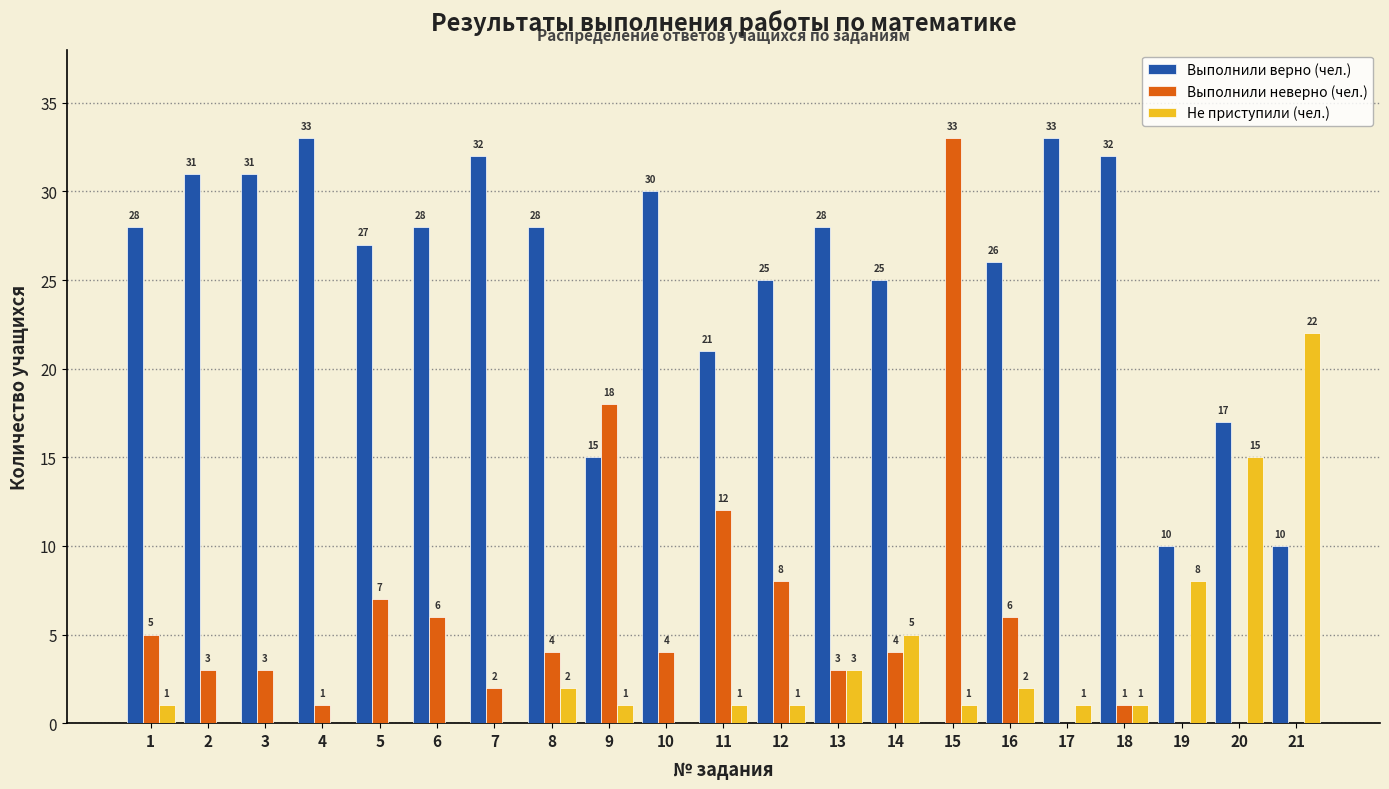

Reading right to left, transcribe all the data shown in this chart.

Выполнили верно (чел.): 21=10	20=17	19=10	18=32	17=33	16=26	15=0	14=25	13=28	12=25	11=21	10=30	9=15	8=28	7=32	6=28	5=27	4=33	3=31	2=31	1=28
Выполнили неверно (чел.): 21=0	20=0	19=0	18=1	17=0	16=6	15=33	14=4	13=3	12=8	11=12	10=4	9=18	8=4	7=2	6=6	5=7	4=1	3=3	2=3	1=5
Не приступили (чел.): 21=22	20=15	19=8	18=1	17=1	16=2	15=1	14=5	13=3	12=1	11=1	10=0	9=1	8=2	7=0	6=0	5=0	4=0	3=0	2=0	1=1